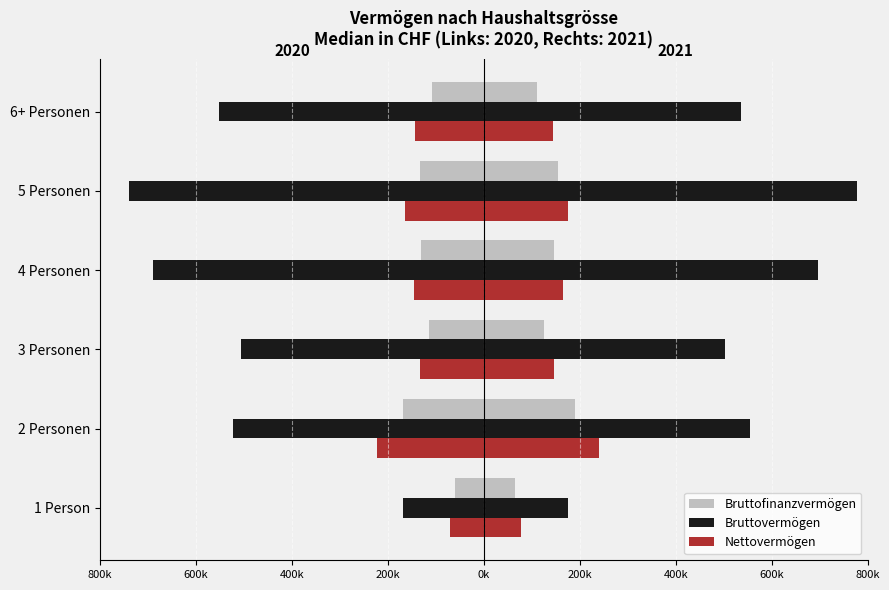

Which has a higher value, 4 Personen or 1 Person?

1 Person